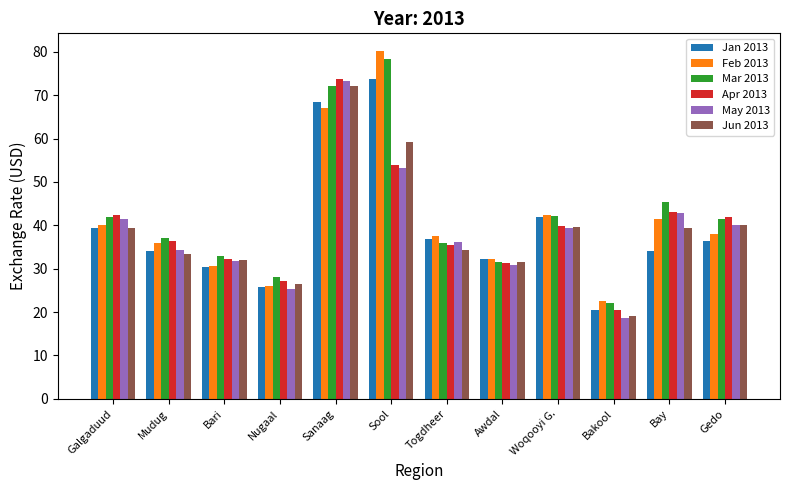

True or false: Mar 2013 has a value of 46.3 at Bari.

False